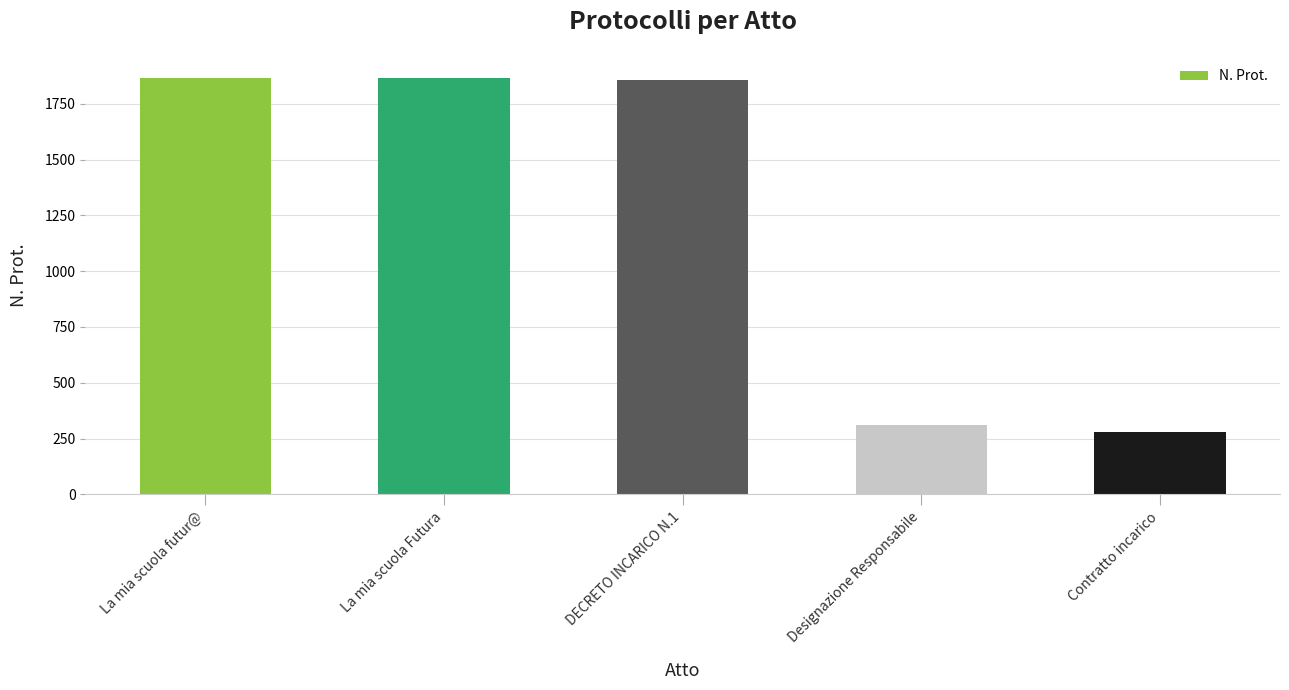

What is the smallest value displayed?

278